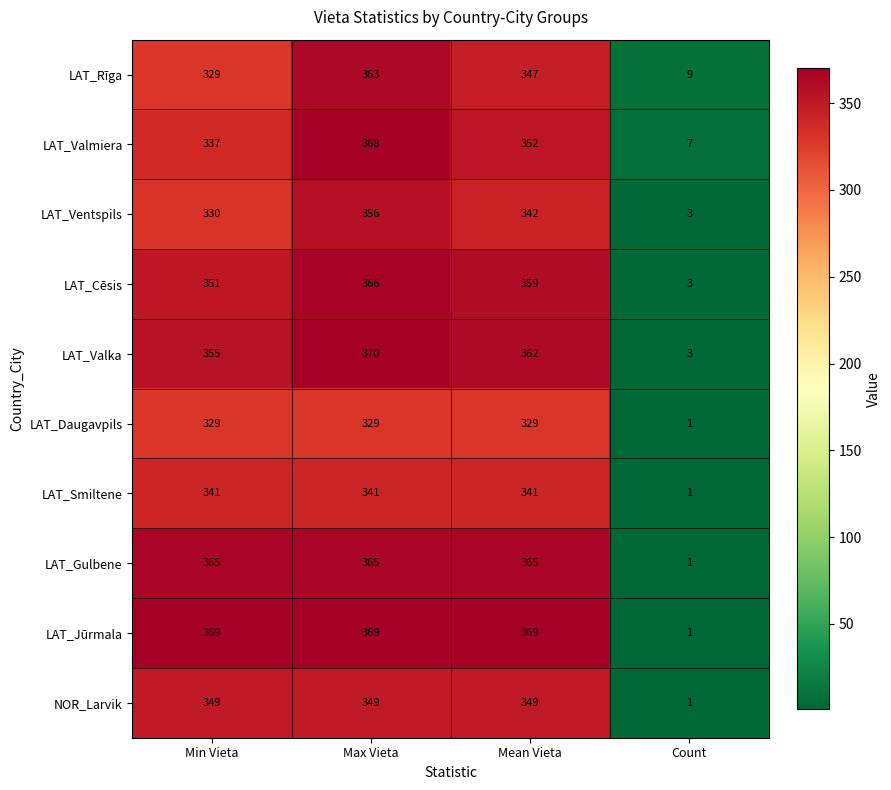

Which label corresponds to the largest value in the chart?

Max Vieta